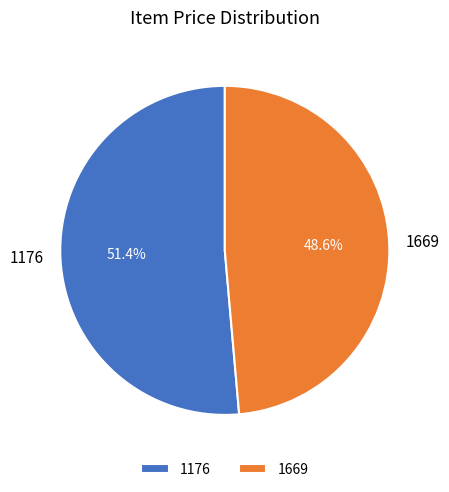

Is there any slice that represents more than half of the pie?

Yes